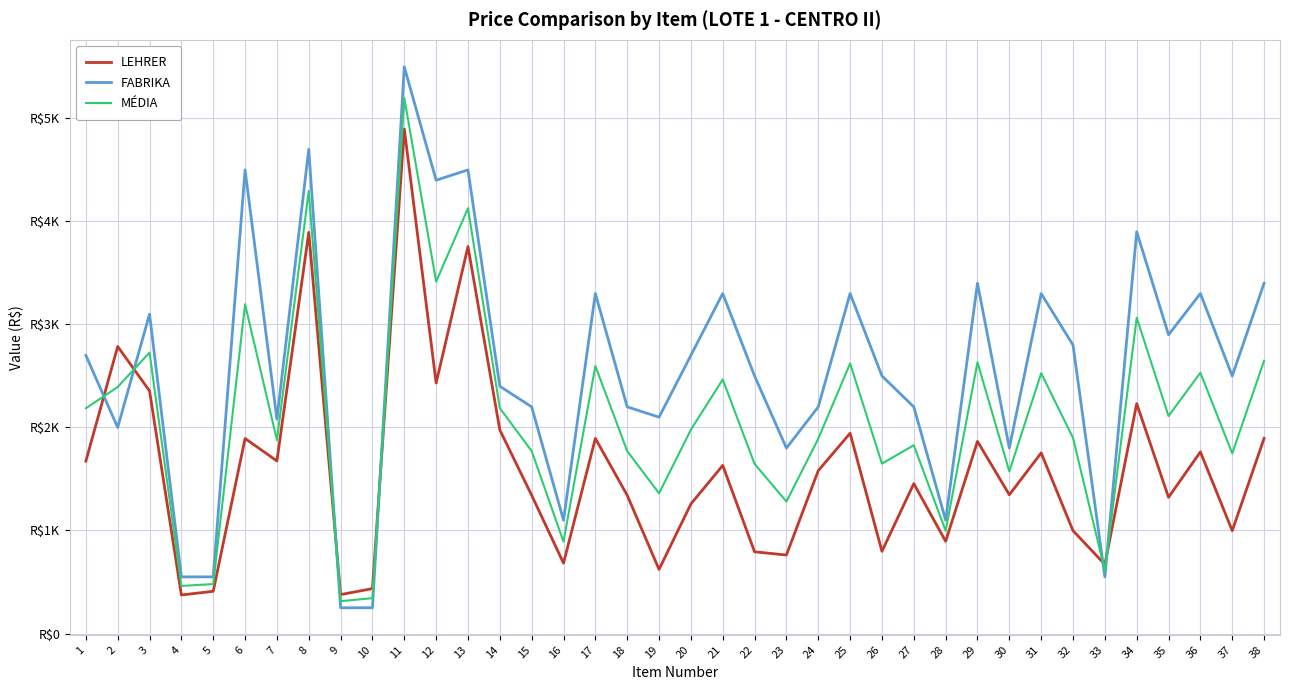

How many interior local peaks does the MÉDIA series have?

13